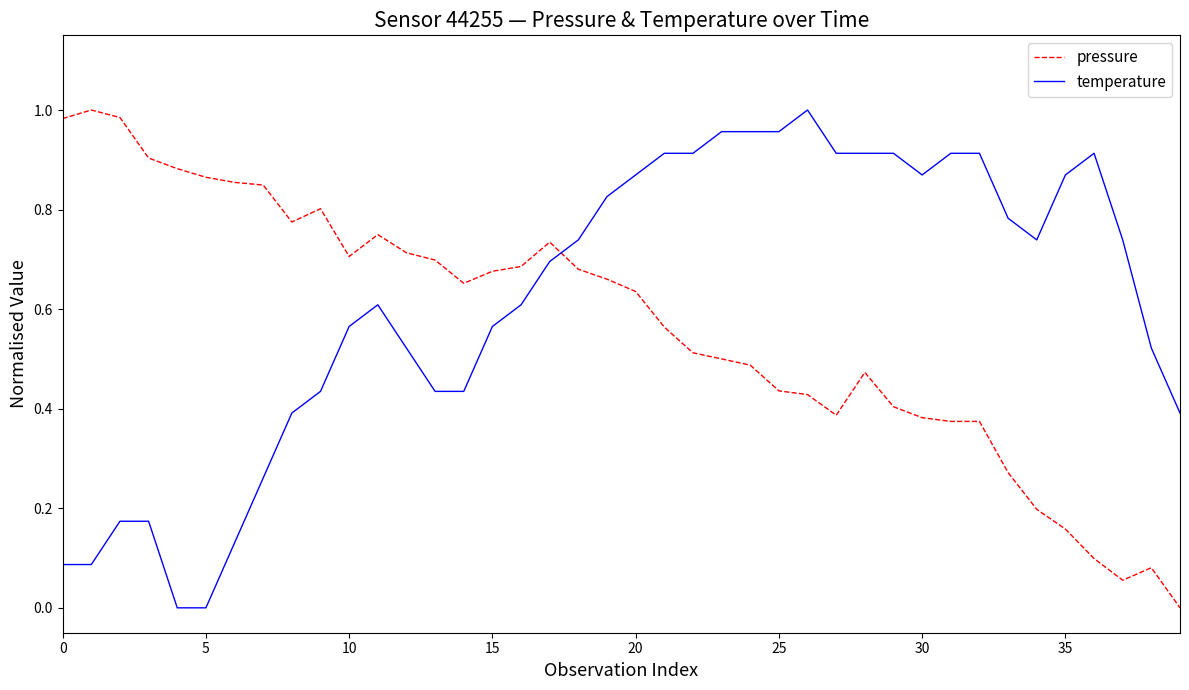

Which series has the largest total across all categories?

temperature